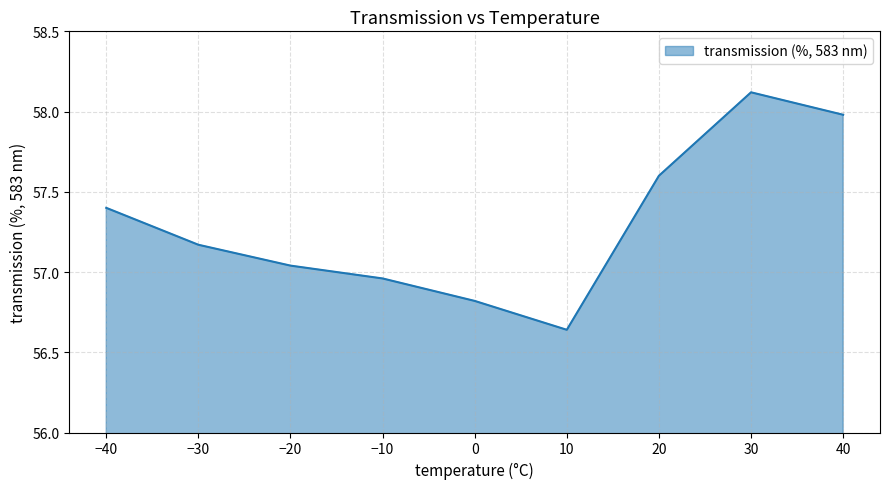

True or false: the data shows 89.7 at 30.

False